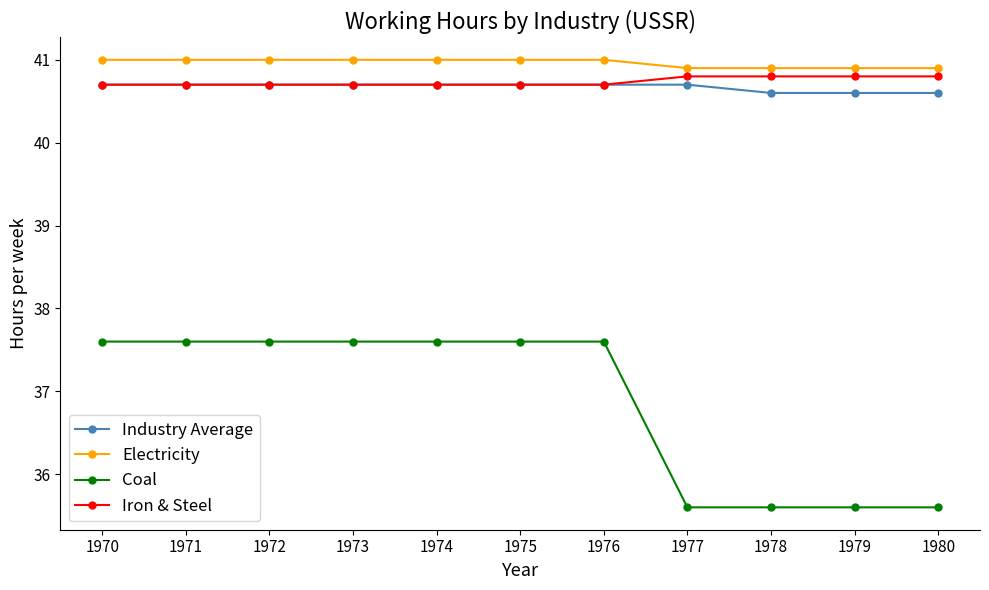

What is the greatest value displayed?

41.0